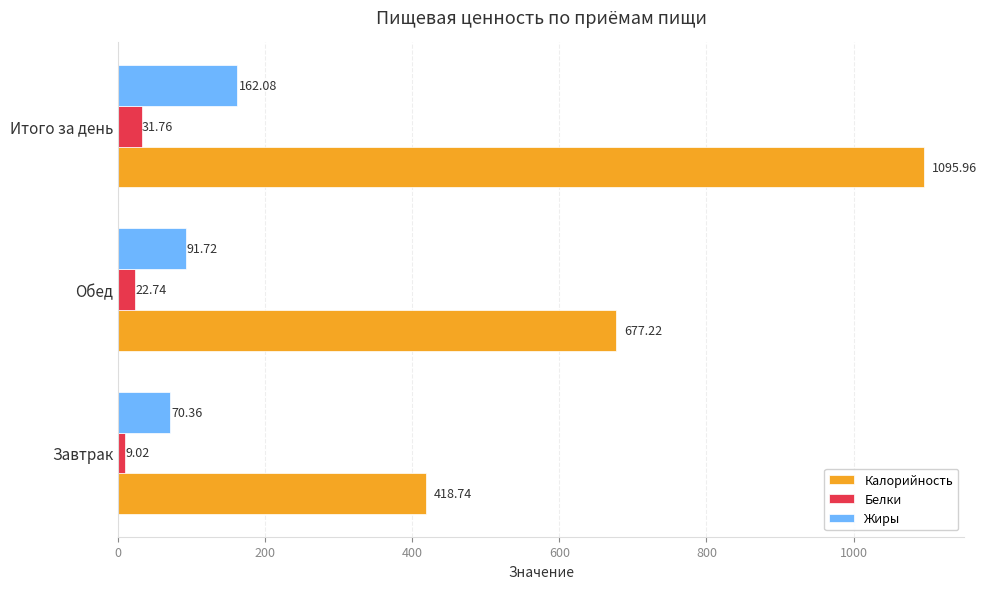

How many categories are shown in the chart?

3